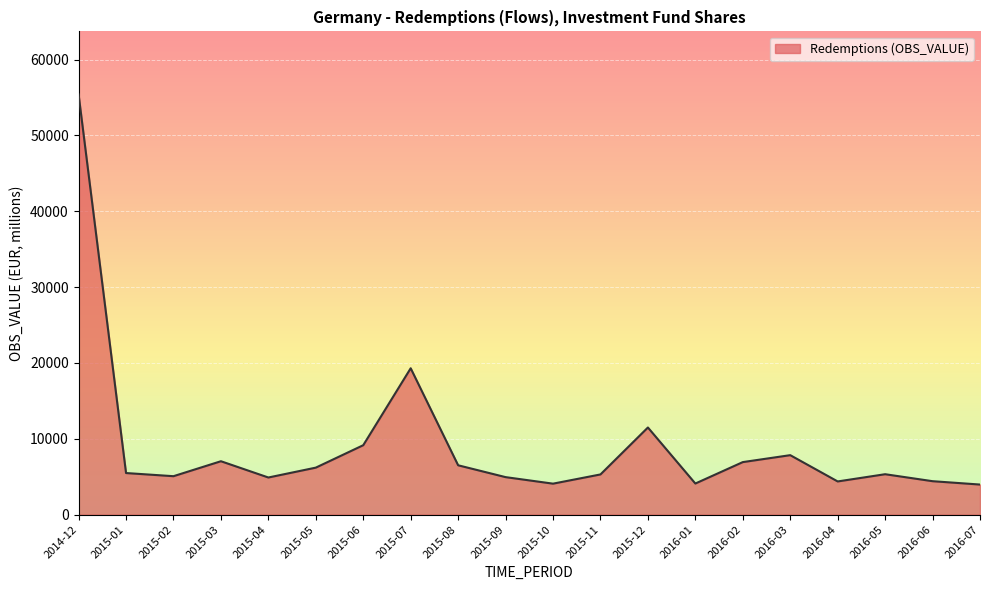

Which label corresponds to the largest value in the chart?

2014-12